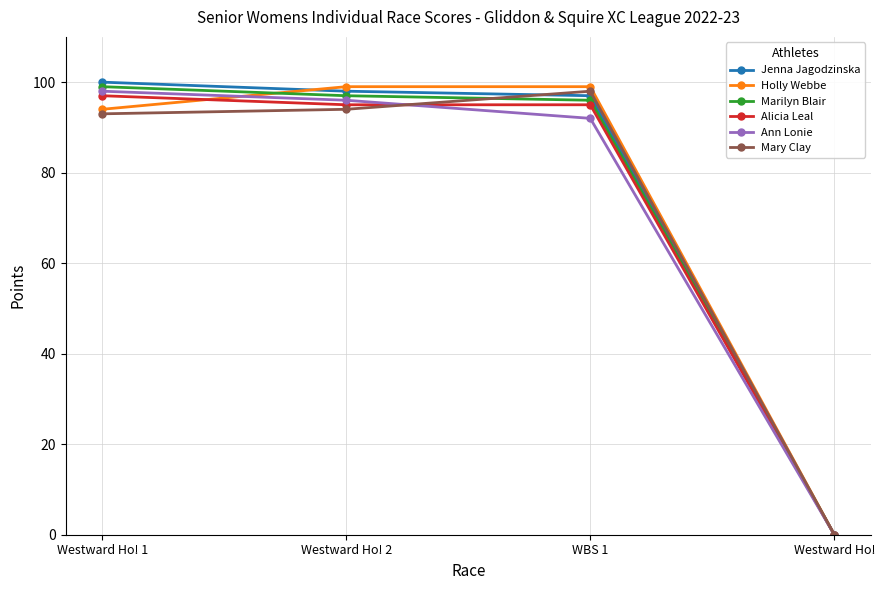

What are all the series names shown in the legend?

Jenna Jagodzinska, Holly Webbe, Marilyn Blair, Alicia Leal, Ann Lonie, Mary Clay